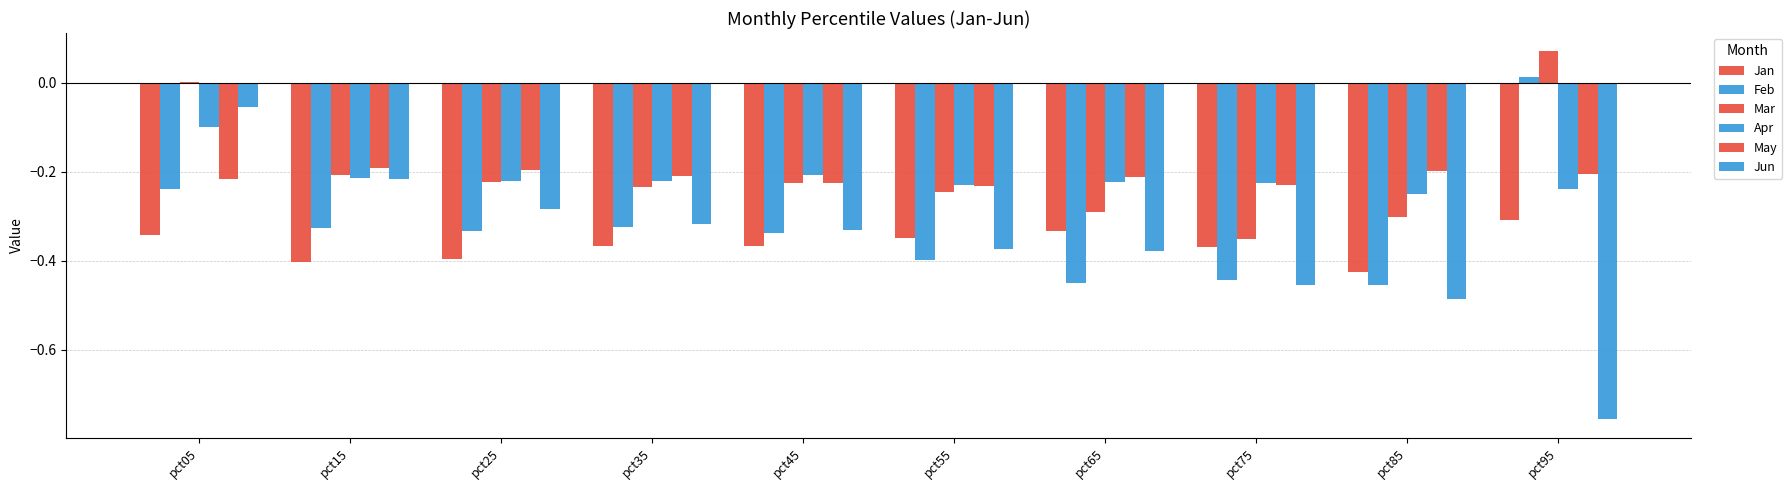

Are the bars grouped side by side (vs. stacked)?

Yes